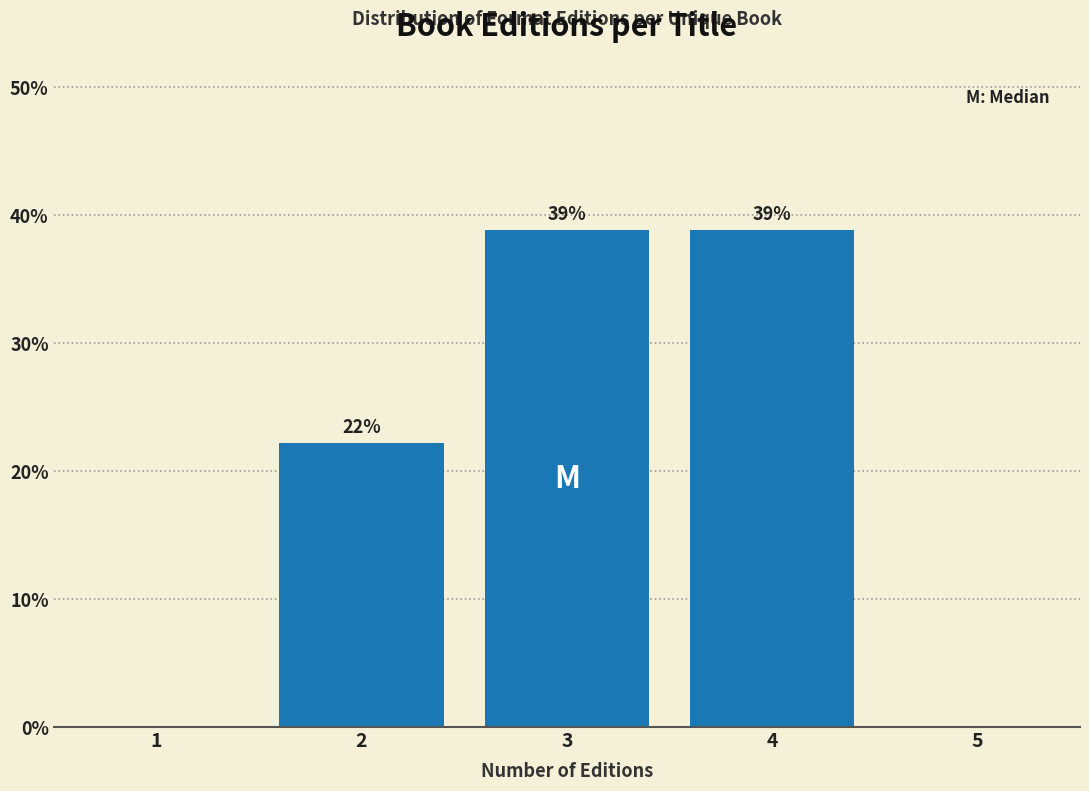

The value at 4 is 38.9. True or false?

True